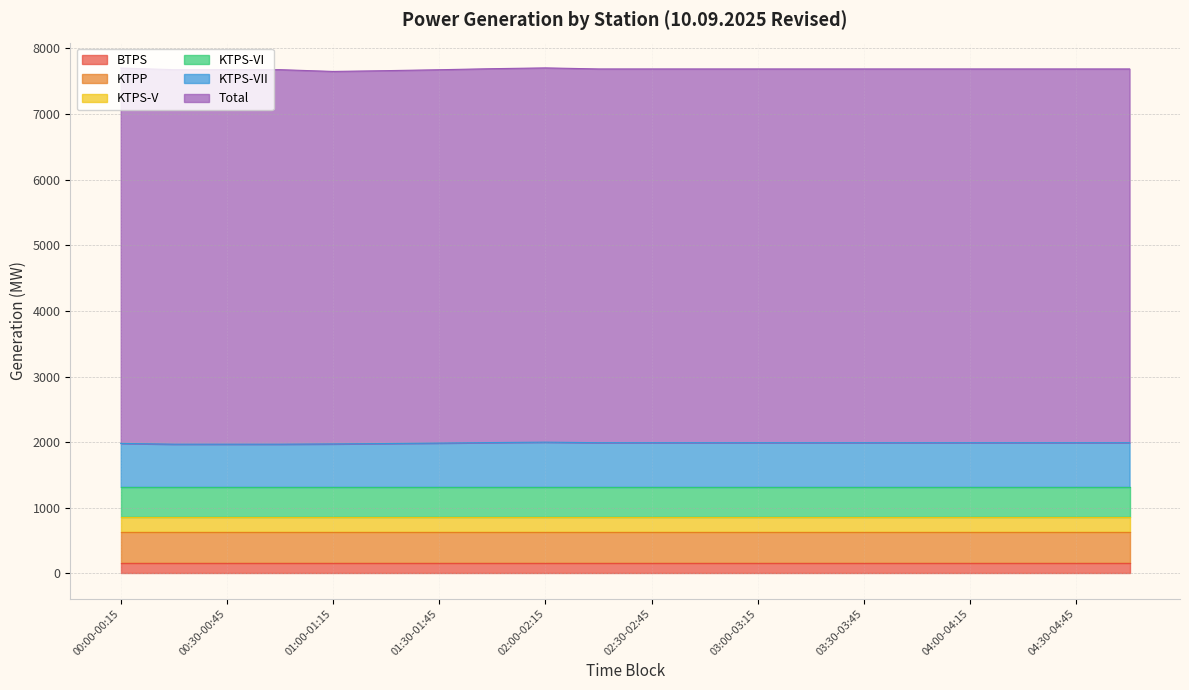

What is the difference between the highest and lowest values at 01:30-01:45?

5527.7